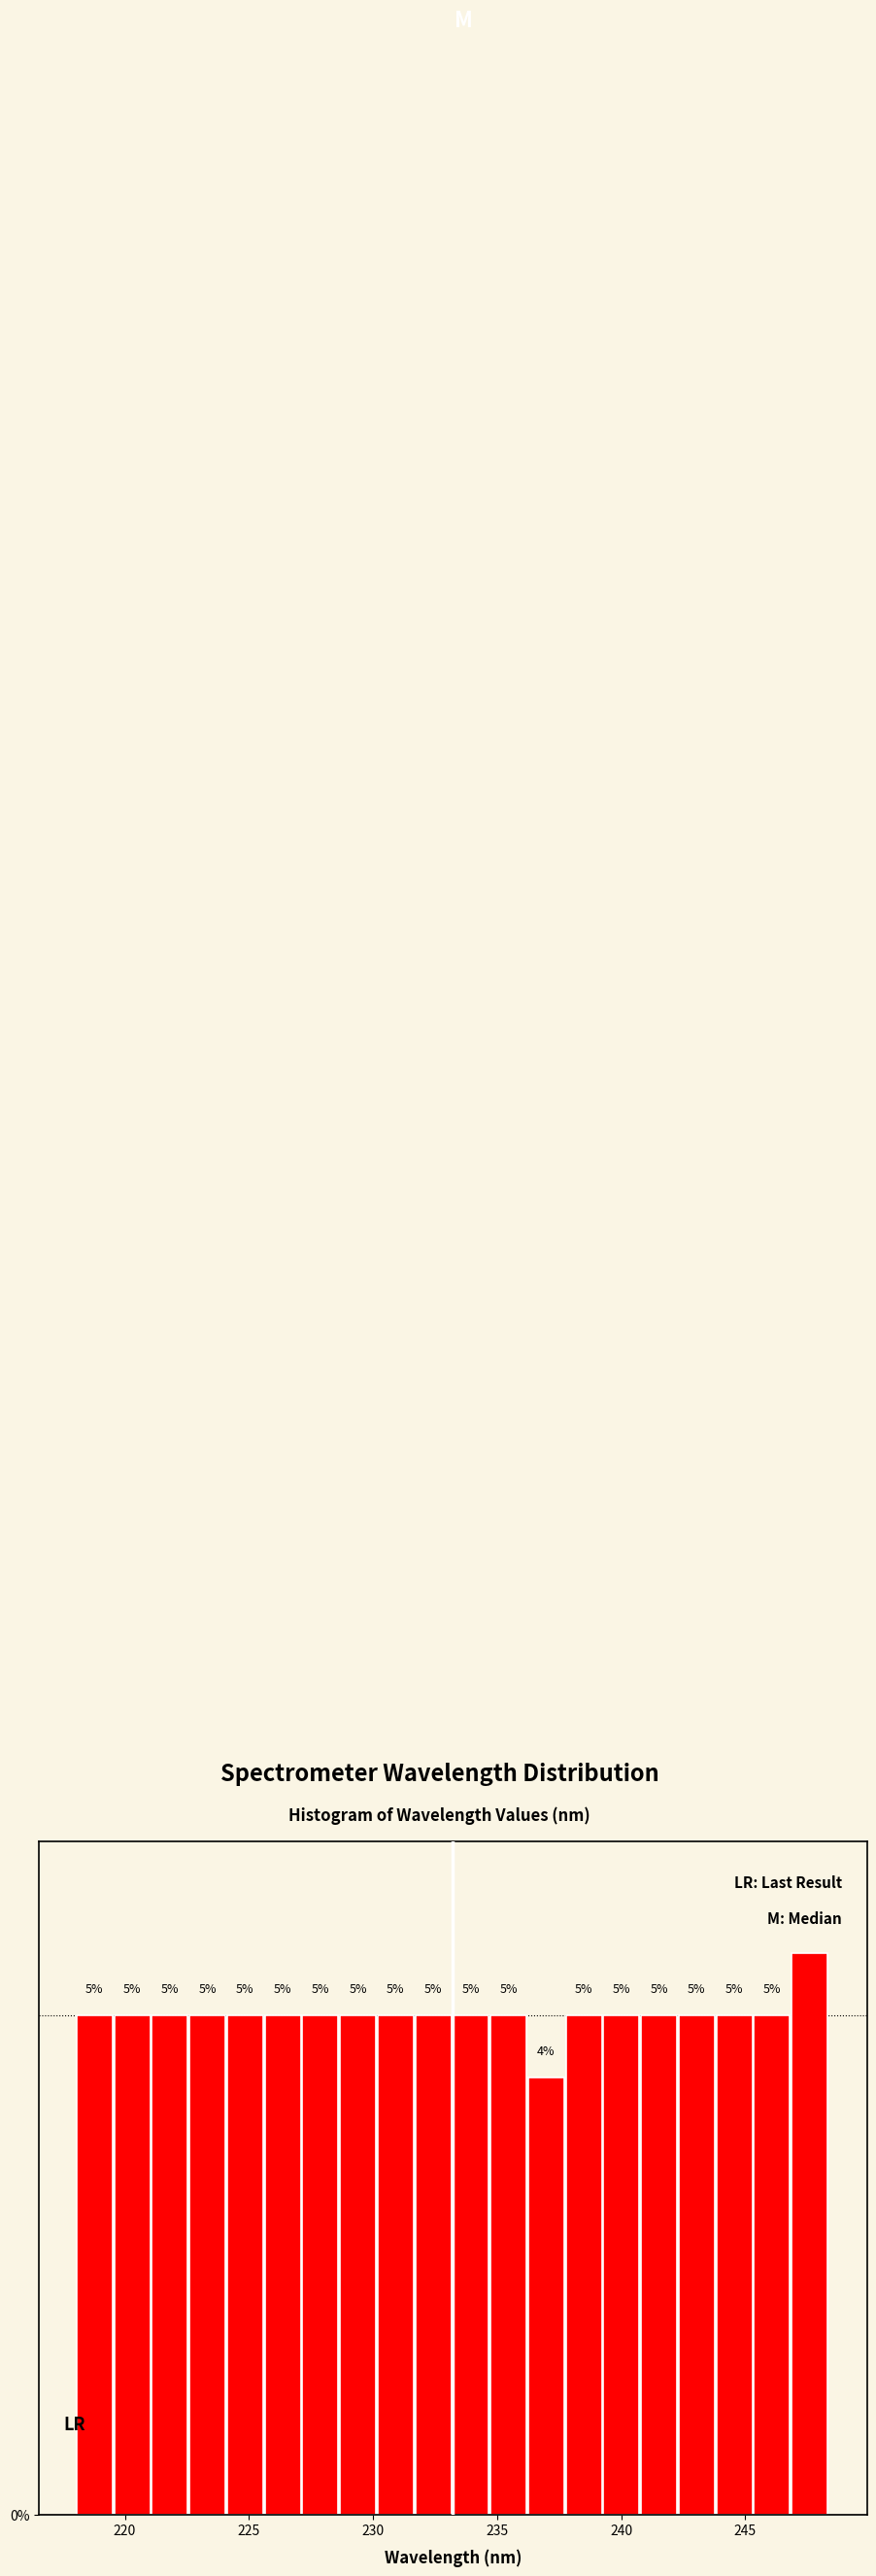

Around what value on the x-axis is the tallest bar? Give the approximate position of its centre, as read against the axis.

247.5